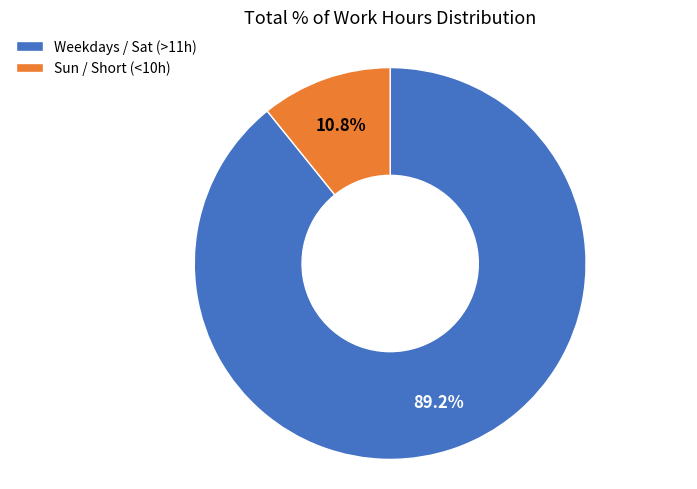

Rank the categories by value from lowest to highest.

Sun / Short (<10h), Weekdays / Sat (>11h)